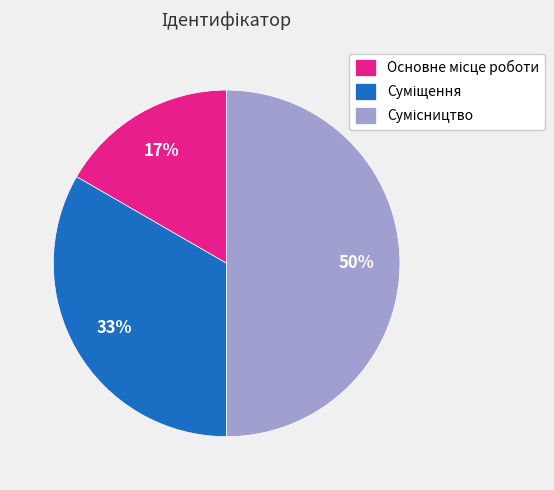

To the nearest percent, what is the difference between the largest and smallest slice percentages?

33%